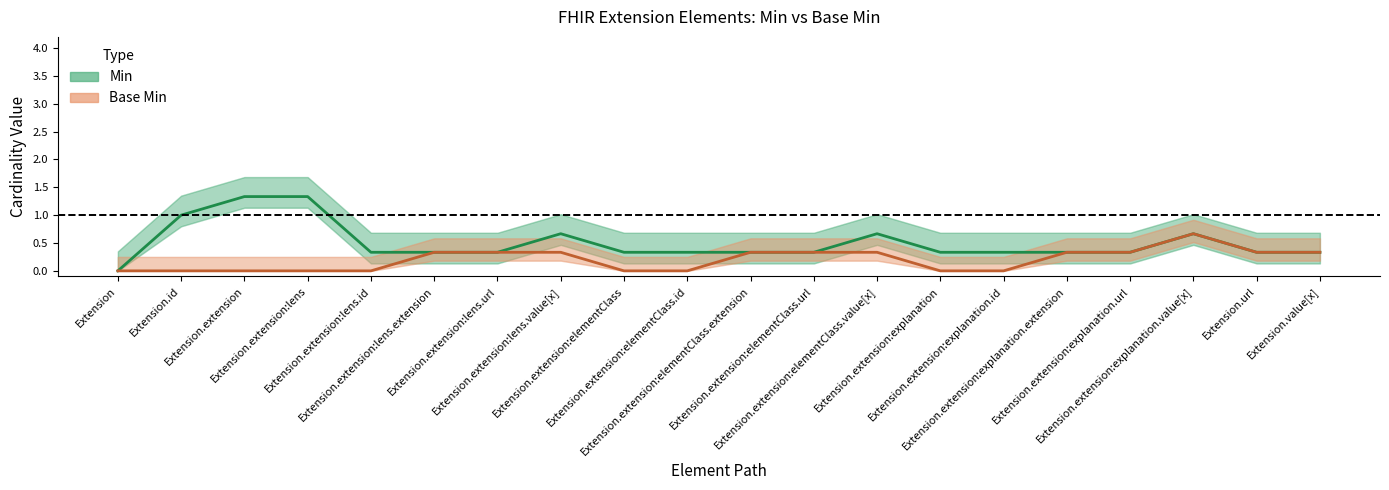

What is the label of the 4th point from the right?

Extension.extension:explanation.url